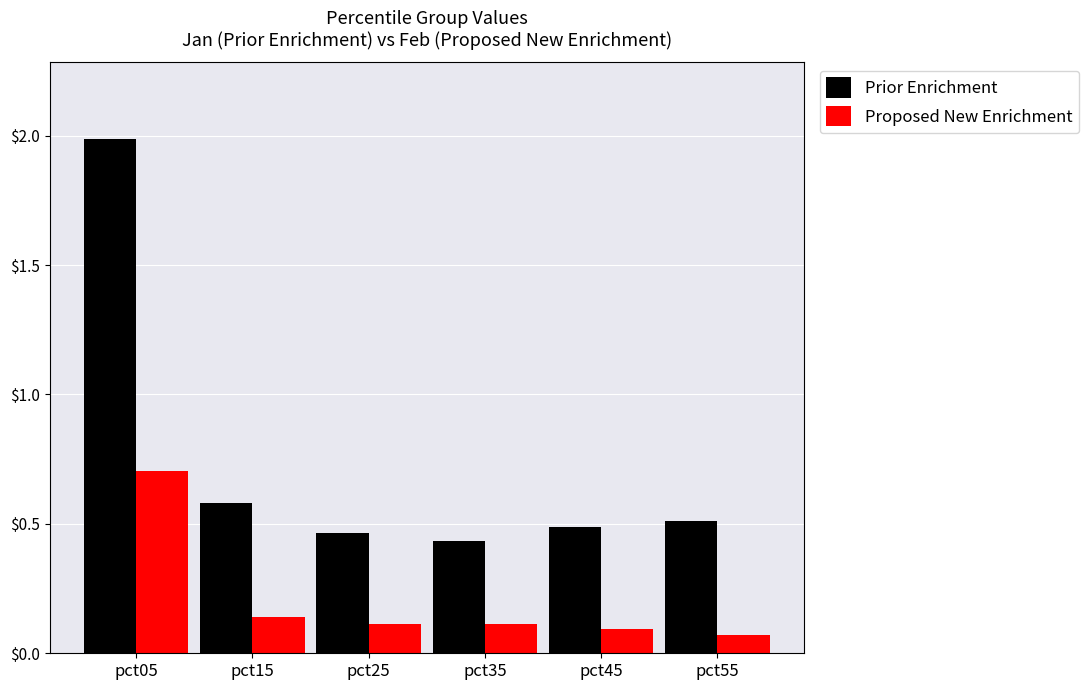

At how many categories does at least one series exceed 1?

1